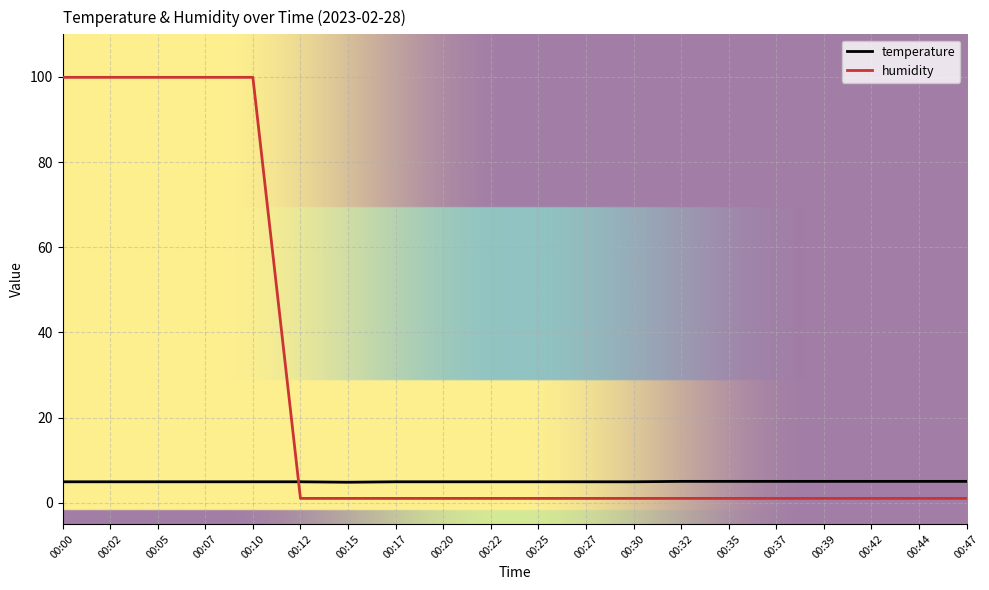

Which series ends up on top after the final intersection of temperature and humidity?

temperature